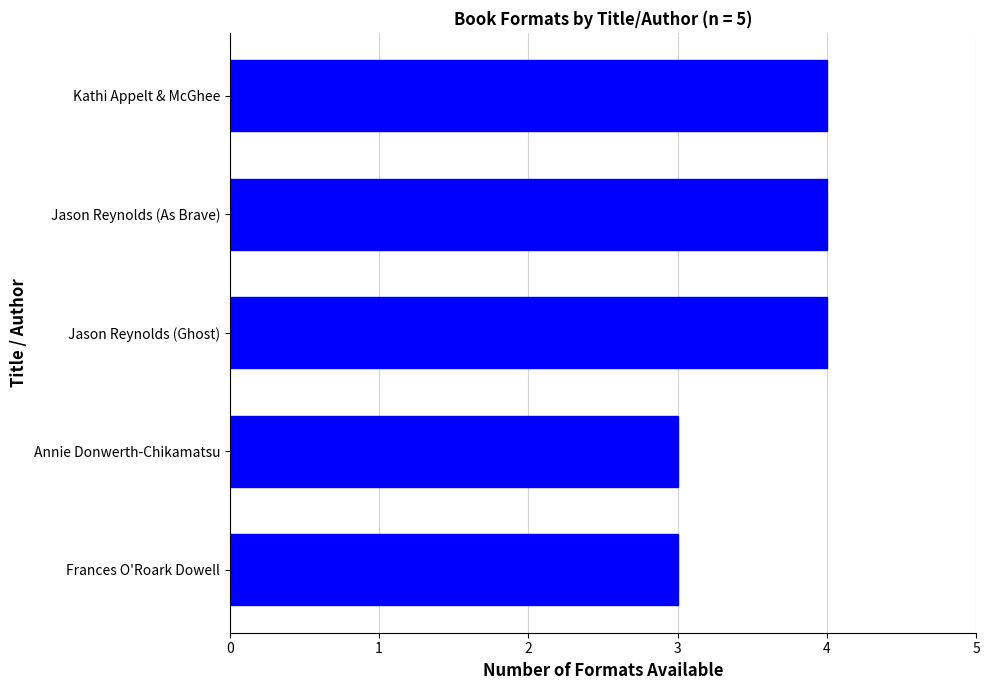

What is the maximum value shown in the chart?

4